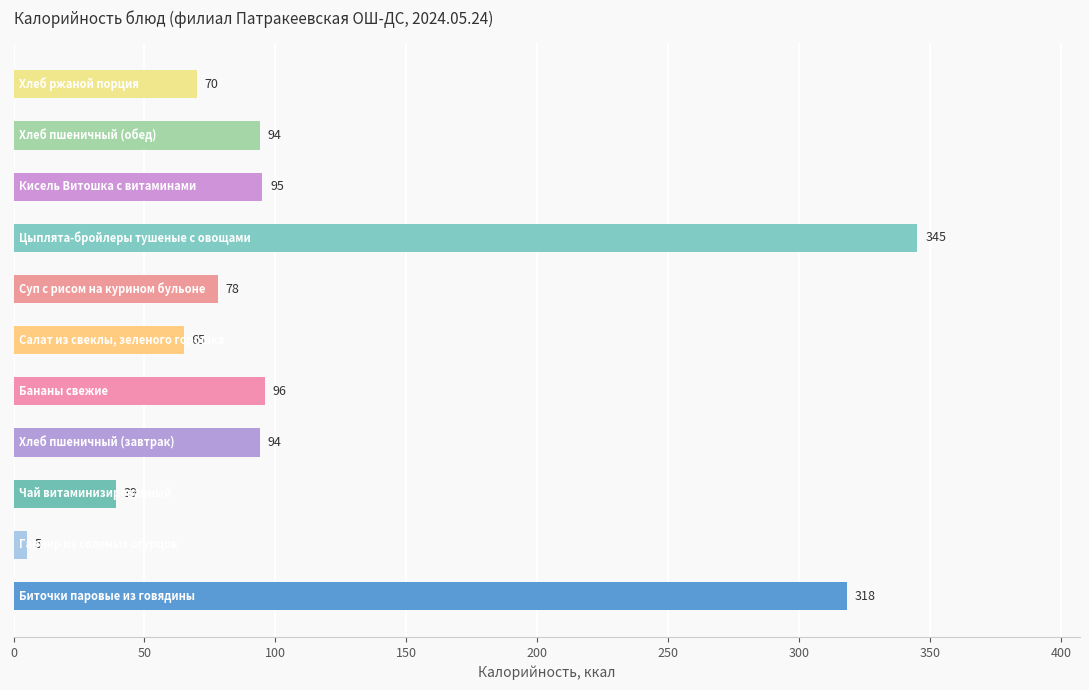

What is the average value?

118